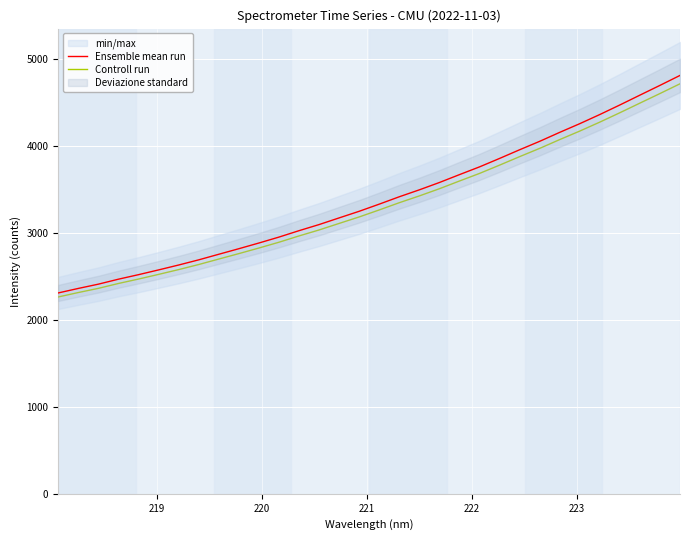

What is the maximum value for Ensemble mean run?

4808.0